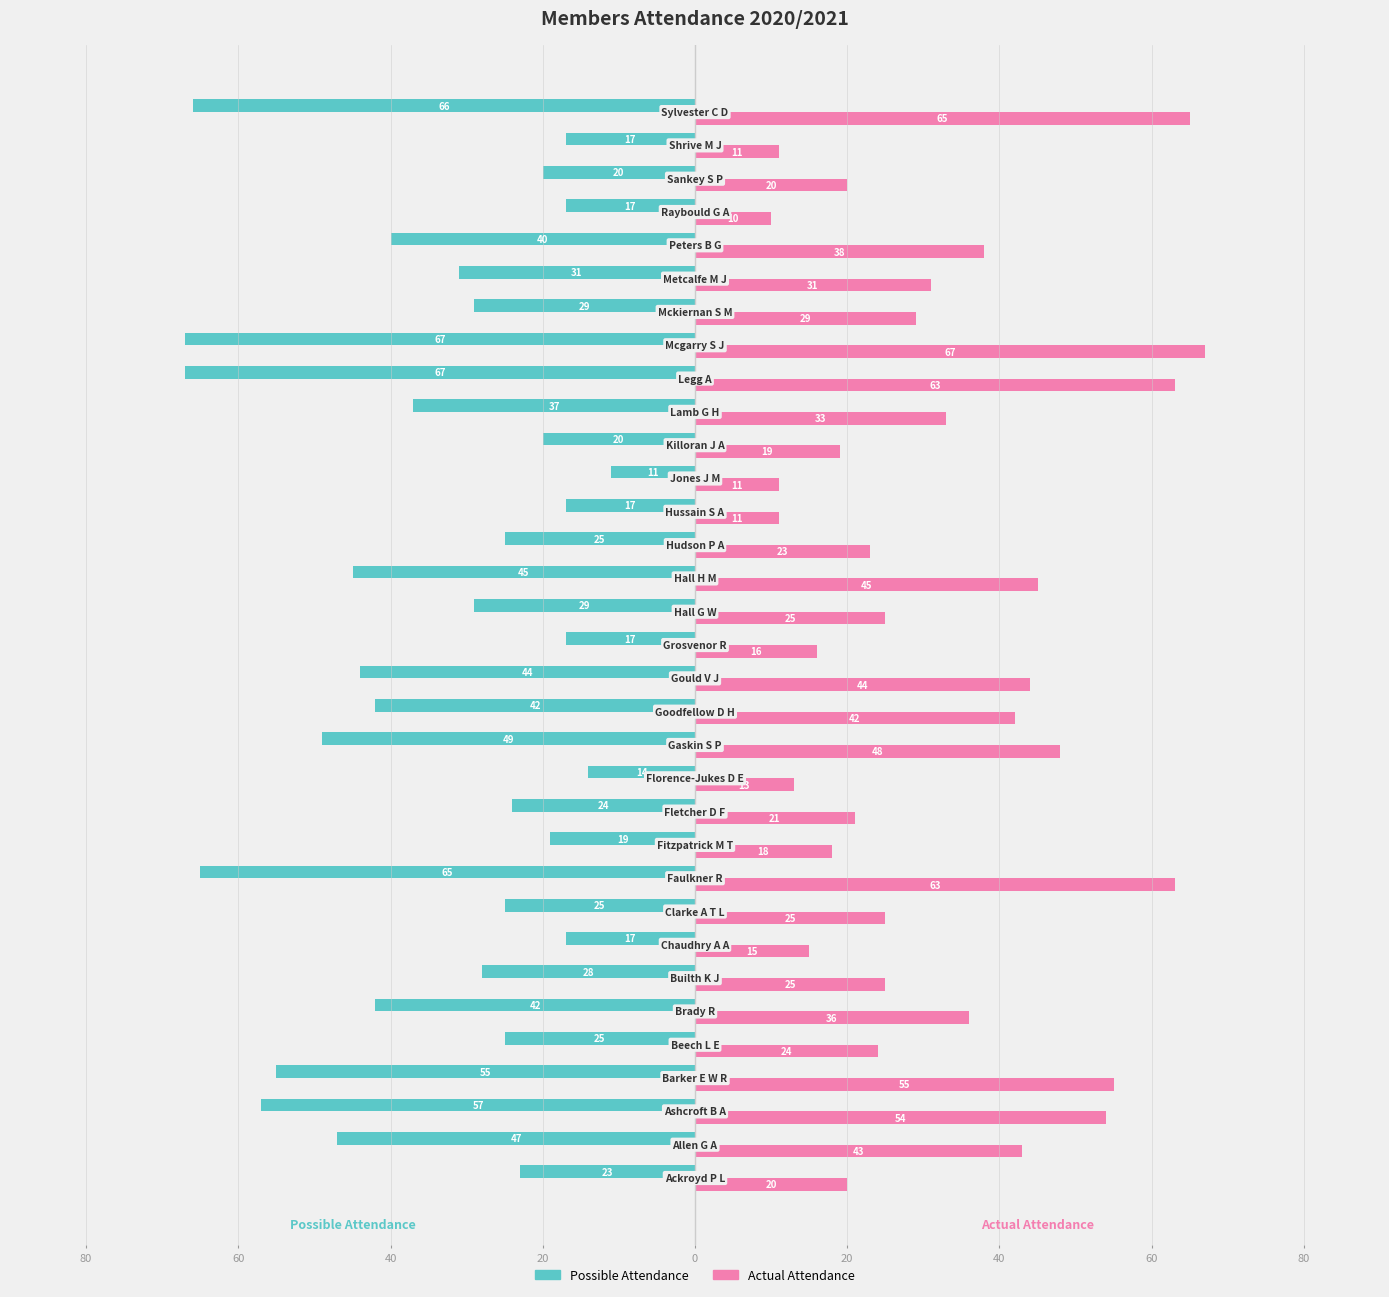

What are all the series names shown in the legend?

Possible Attendance, Actual Attendance